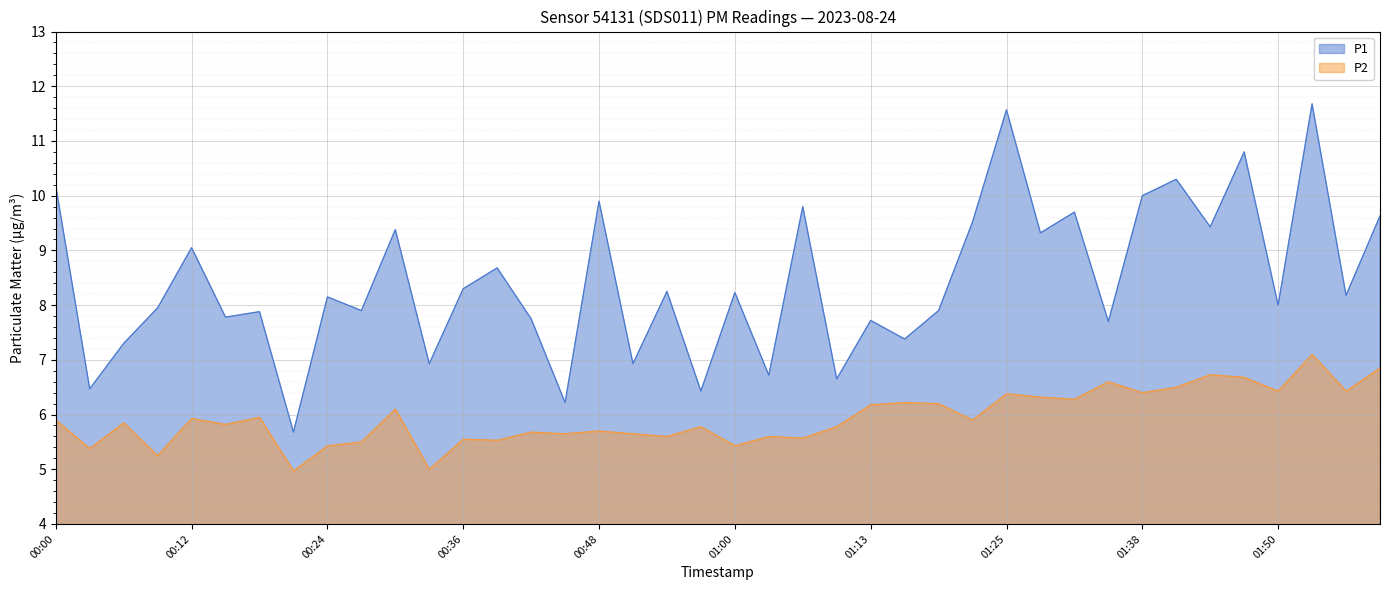

Between 01:59 and 01:31, which is larger?

01:31